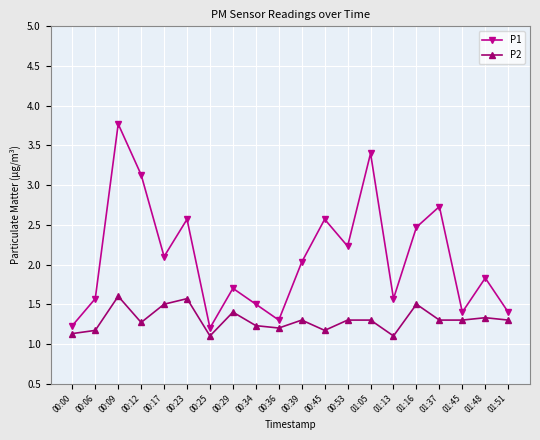

At which label is P1 closest to 2?

00:39